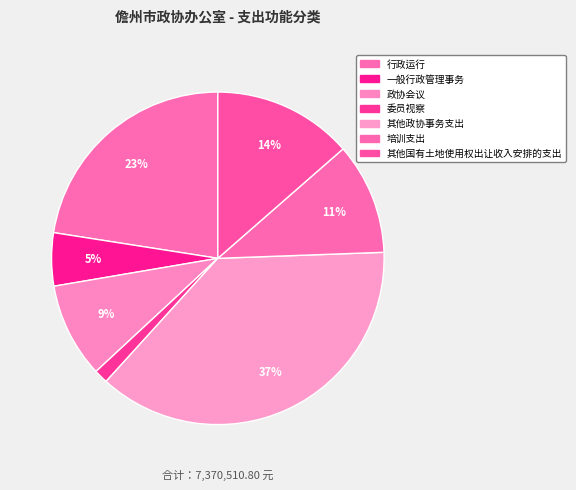

Is there any slice that represents more than half of the pie?

No